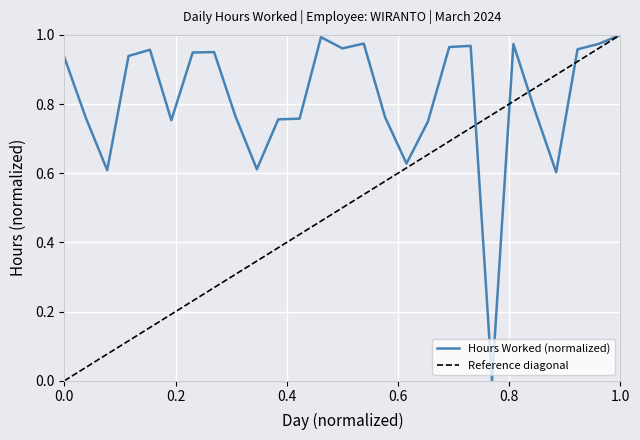

What are all the series names shown in the legend?

Hours Worked (normalized), Reference diagonal